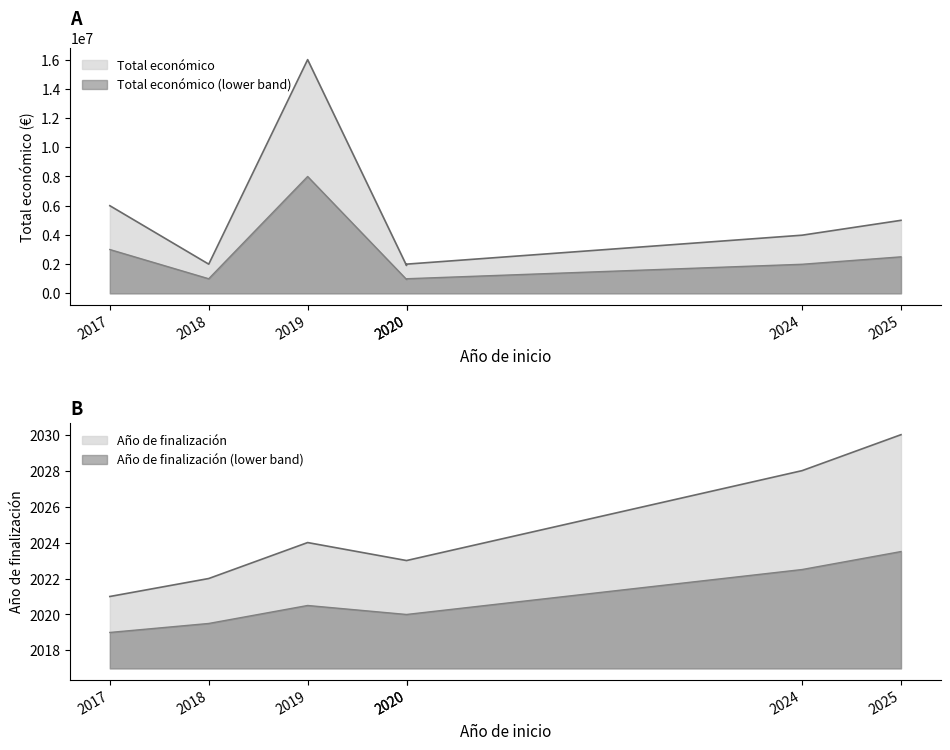

True or false: Año de finalización and Total económico intersect in this chart.

False